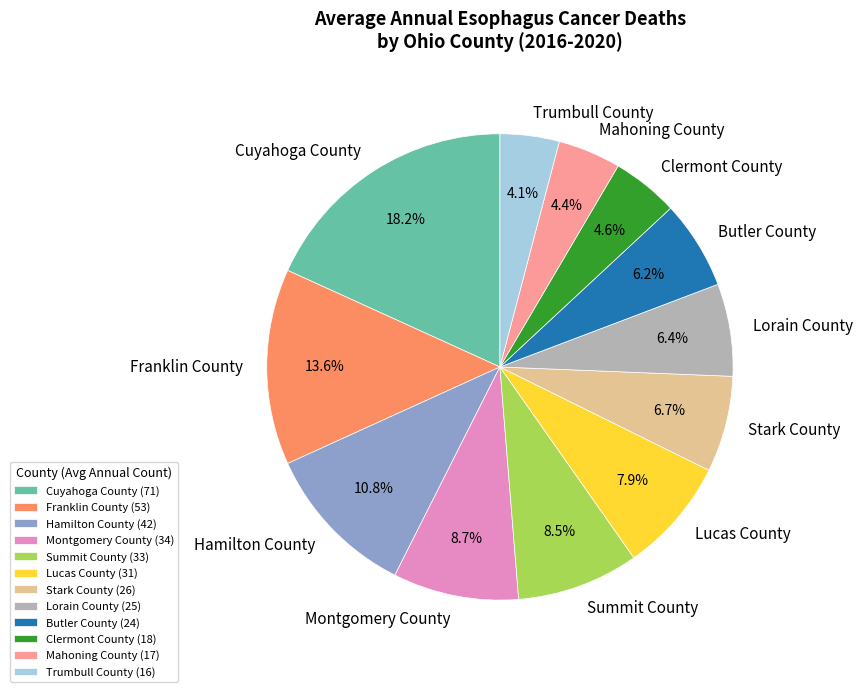

What percentage is the Butler County slice, to the nearest percent?

6%